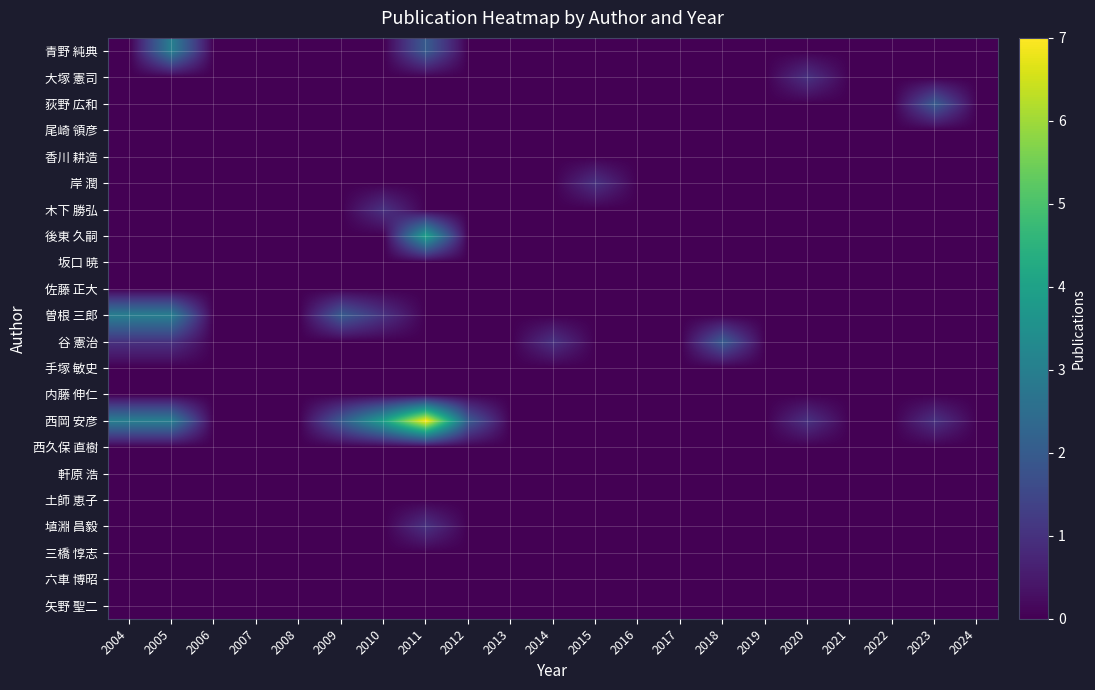

Which series changed the most between 2018 and 2019?

谷 憲治